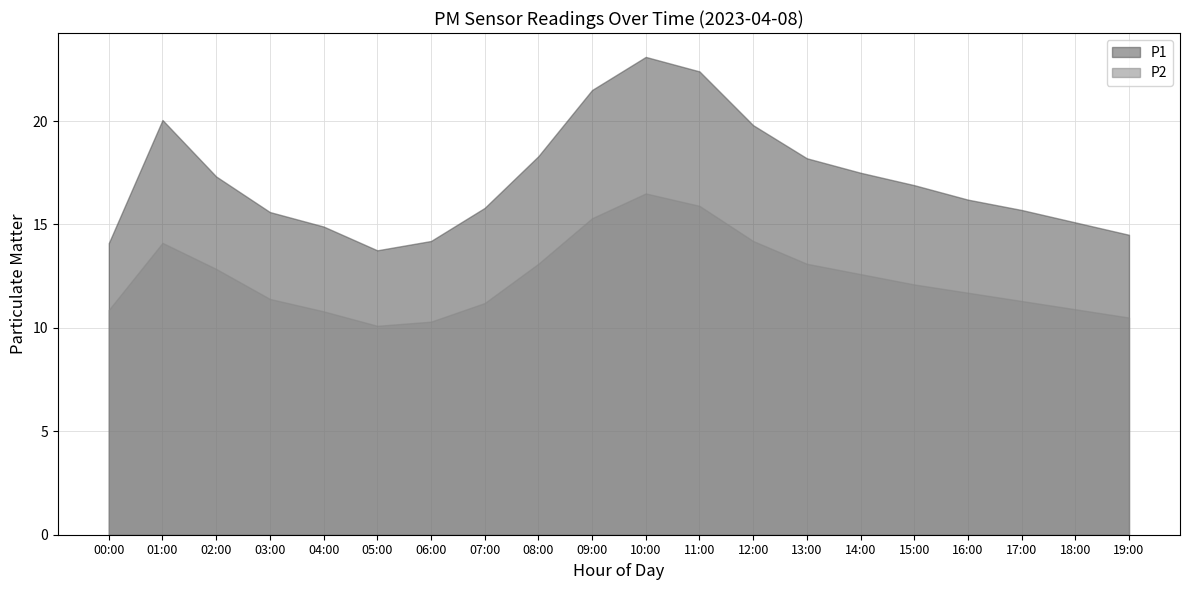

How many interior local valleys does the P1 series have?

1